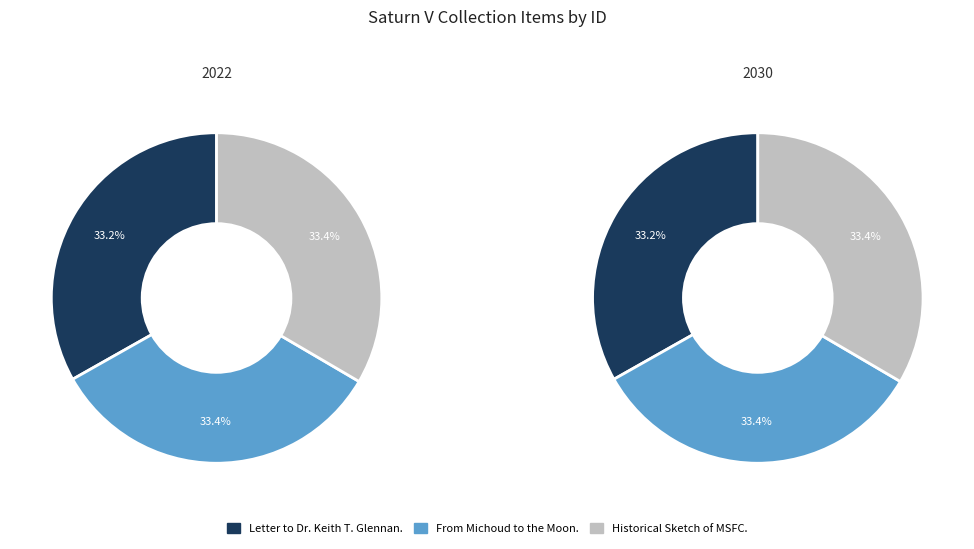

Is Historical Sketch of MSFC. the majority of the pie?

No